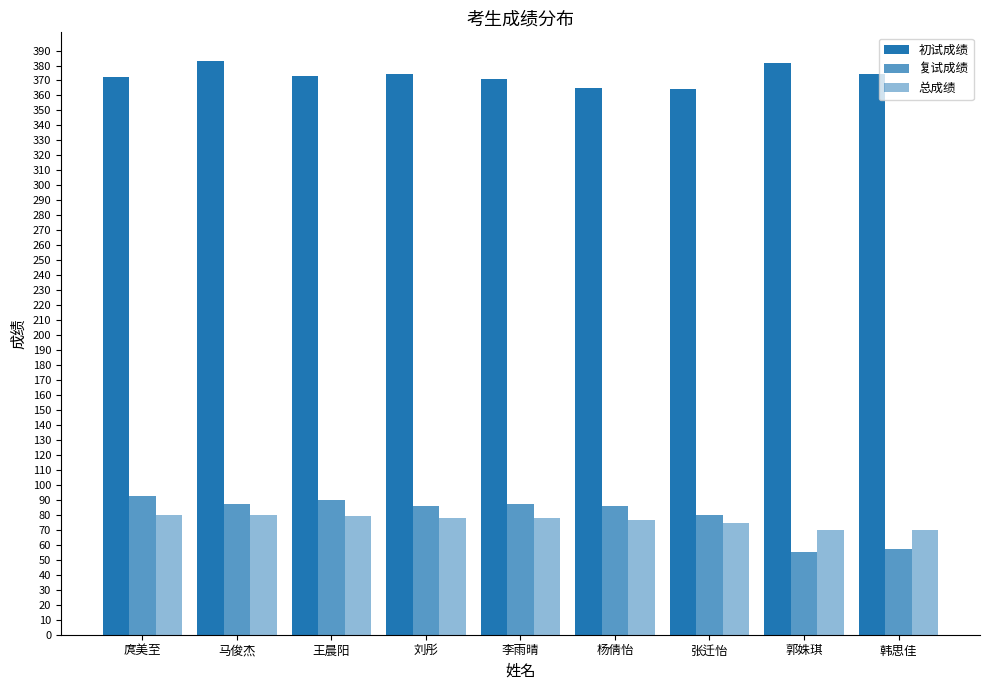

How many values in the 复试成绩 series are below 86?

4